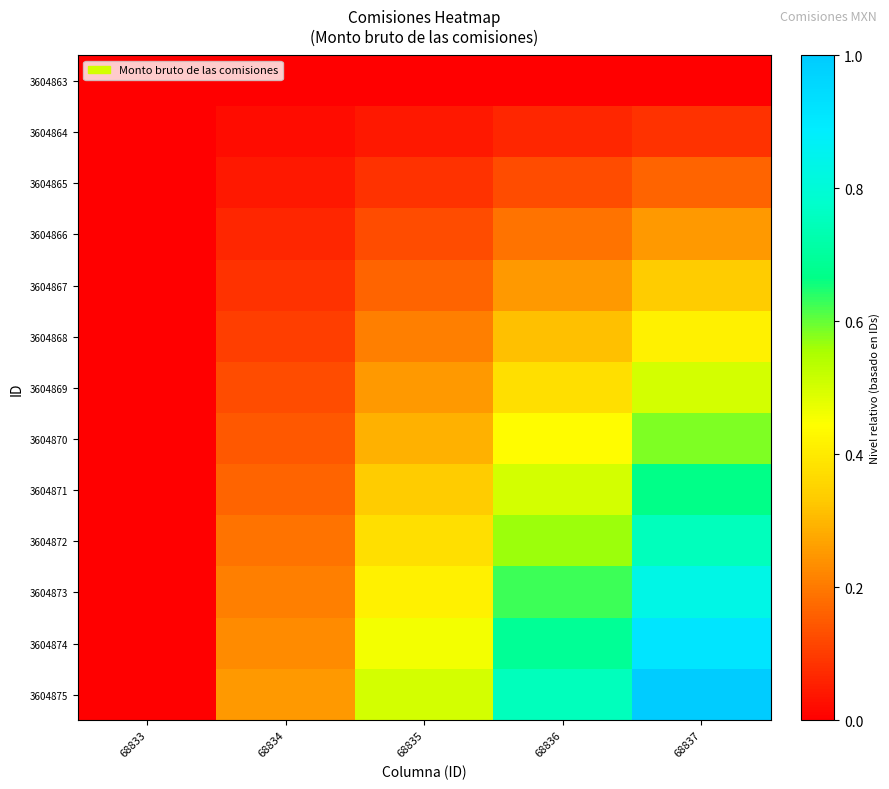

Reading right to left, transcribe all the data shown in this chart.

3604863: 68837=0.0	68836=0.0	68835=0.0	68834=0.0	68833=0.0
3604864: 68837=0.1	68836=0.1	68835=0.0	68834=0.0	68833=0.0
3604865: 68837=0.2	68836=0.1	68835=0.1	68834=0.0	68833=0.0
3604866: 68837=0.2	68836=0.2	68835=0.1	68834=0.1	68833=0.0
3604867: 68837=0.3	68836=0.2	68835=0.2	68834=0.1	68833=0.0
3604868: 68837=0.4	68836=0.3	68835=0.2	68834=0.1	68833=0.0
3604869: 68837=0.5	68836=0.4	68835=0.2	68834=0.1	68833=0.0
3604870: 68837=0.6	68836=0.4	68835=0.3	68834=0.1	68833=0.0
3604871: 68837=0.7	68836=0.5	68835=0.3	68834=0.2	68833=0.0
3604872: 68837=0.8	68836=0.6	68835=0.4	68834=0.2	68833=0.0
3604873: 68837=0.8	68836=0.6	68835=0.4	68834=0.2	68833=0.0
3604874: 68837=0.9	68836=0.7	68835=0.5	68834=0.2	68833=0.0
3604875: 68837=1.0	68836=0.8	68835=0.5	68834=0.2	68833=0.0